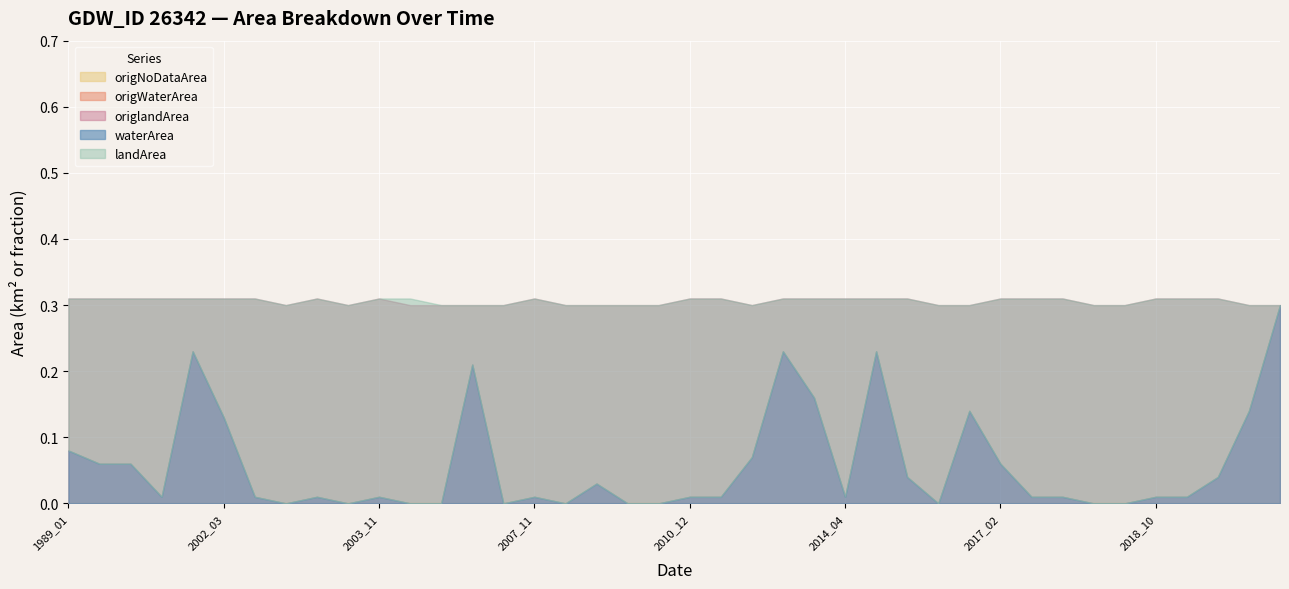

True or false: waterArea and landArea intersect in this chart.

True